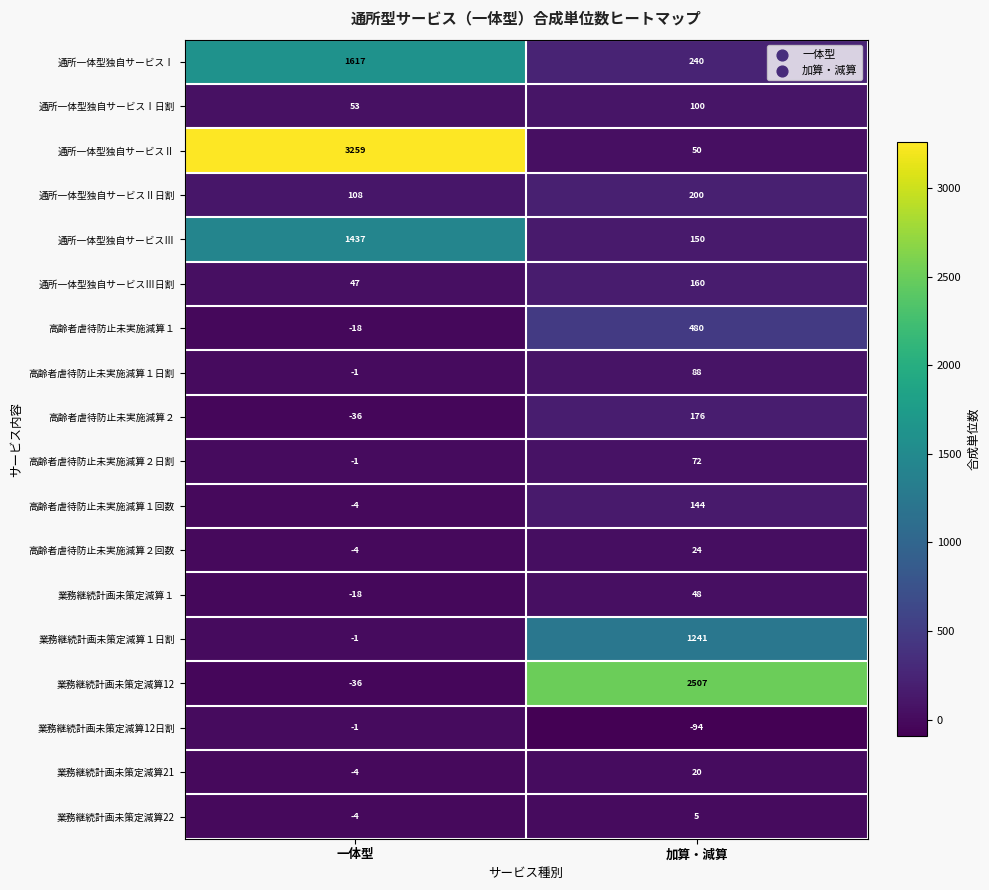

How many categories are shown in the chart?

2